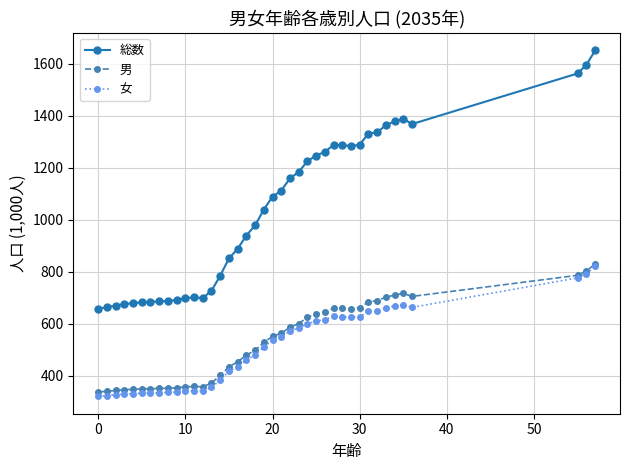

Which series has the largest range (max minus min)?

総数